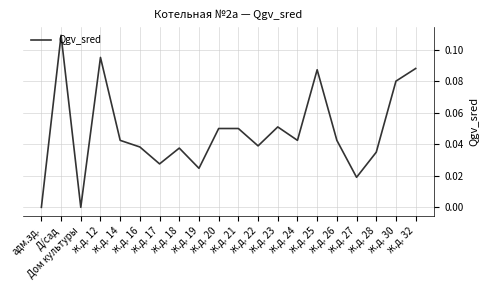

What is the label of the 3rd point from the right?

ж.д. 28